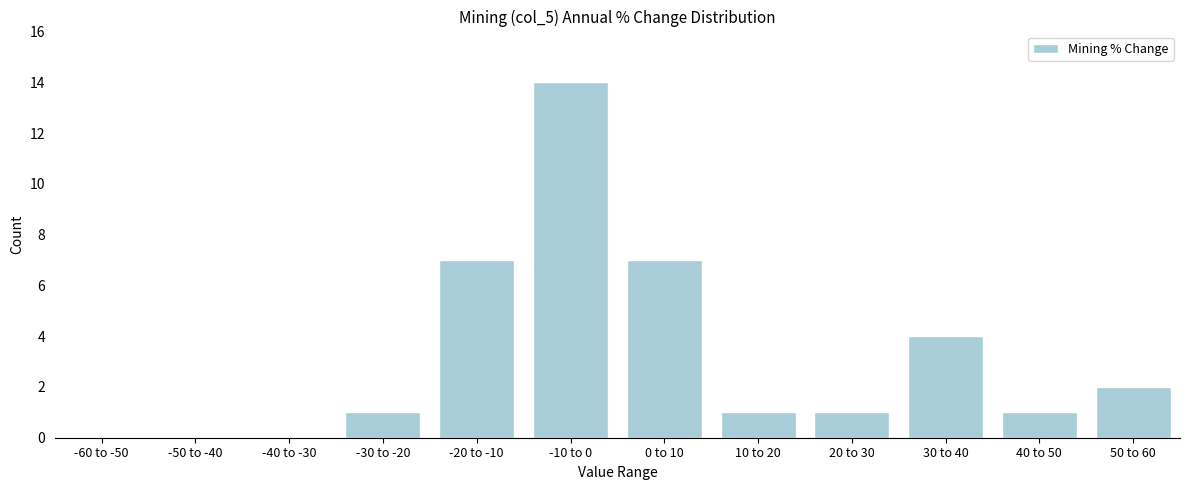

Reading left to right, what are all the values shown in this chart?

-60 to -50=0	-50 to -40=0	-40 to -30=0	-30 to -20=1	-20 to -10=7	-10 to 0=14	0 to 10=7	10 to 20=1	20 to 30=1	30 to 40=4	40 to 50=1	50 to 60=2